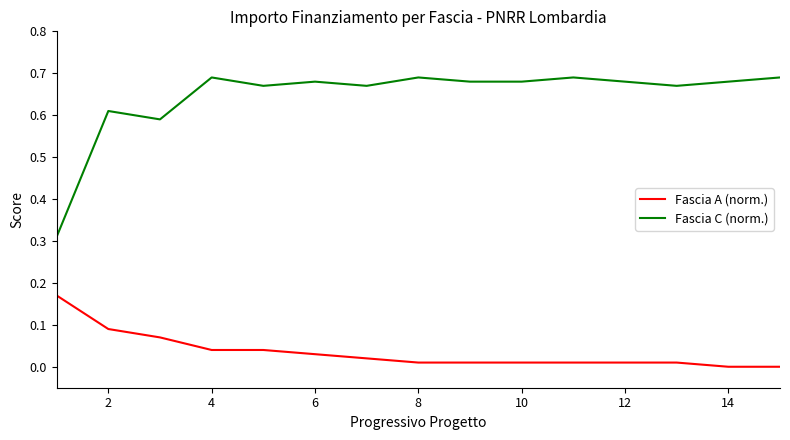

List the series in order of their peak value, lowest first.

Fascia A (norm.), Fascia C (norm.)